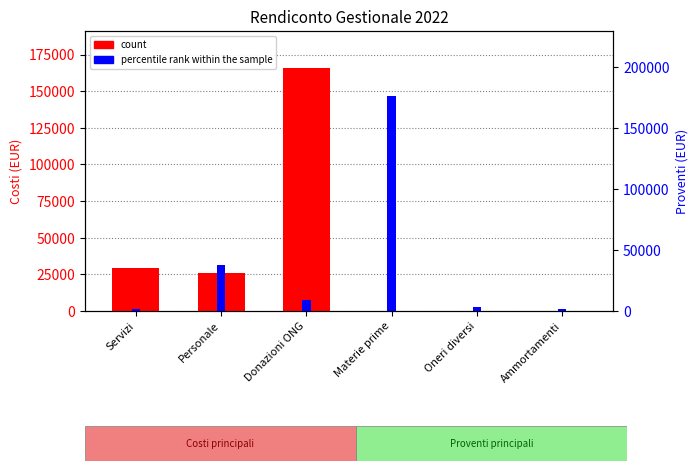

What is the maximum value for count?

166181.6